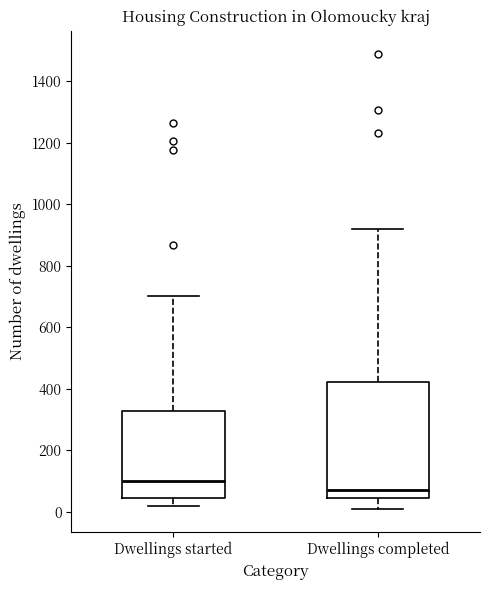

Which box's median line is the lowest?

Dwellings completed